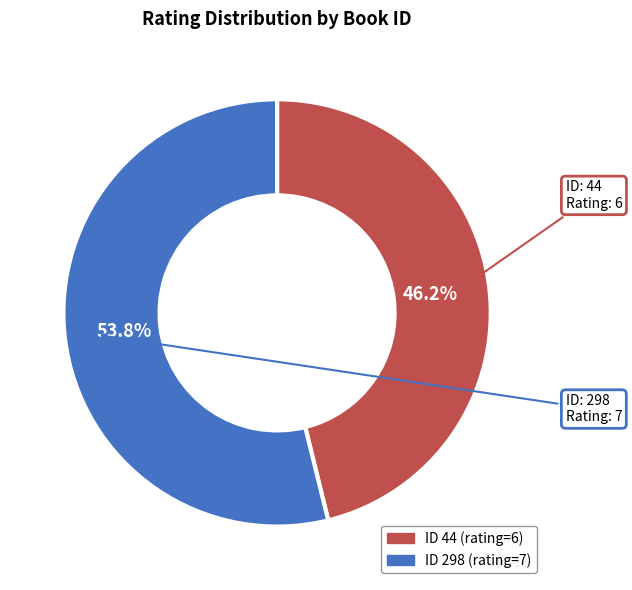

Does any single category account for the majority?

Yes